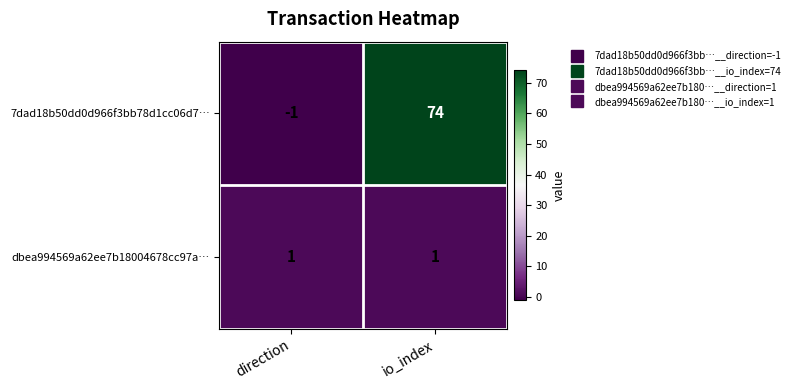

At which category is the sum across all series the highest?

io_index